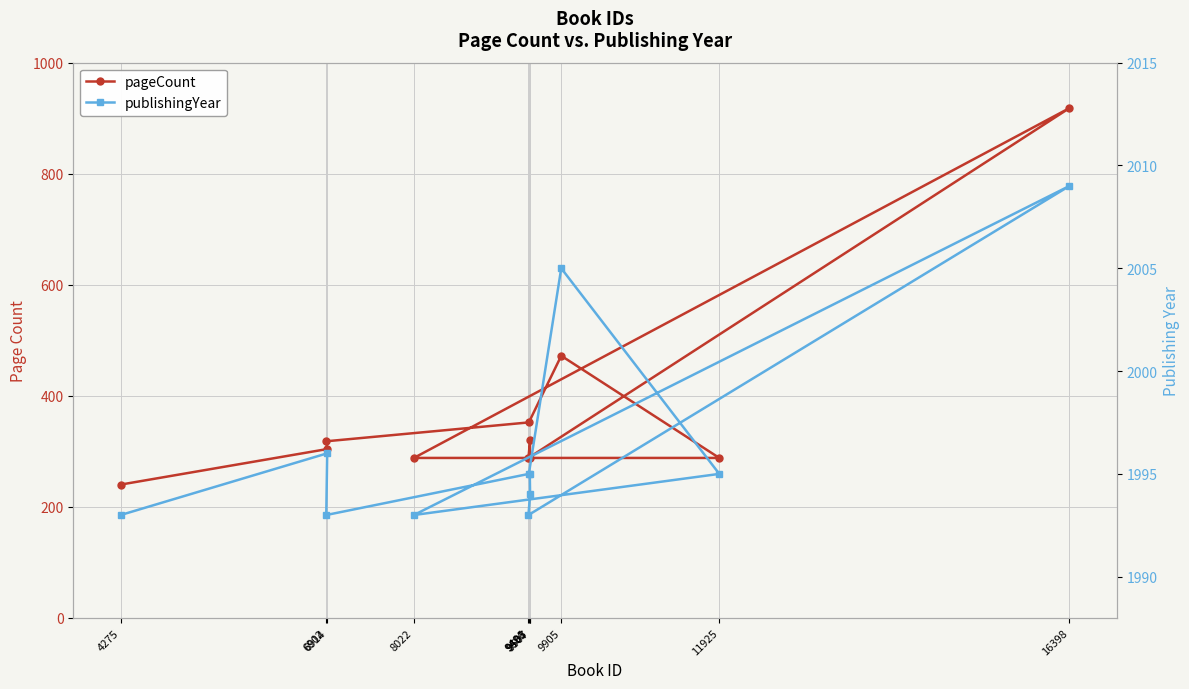

How many lines are shown in the chart?

2